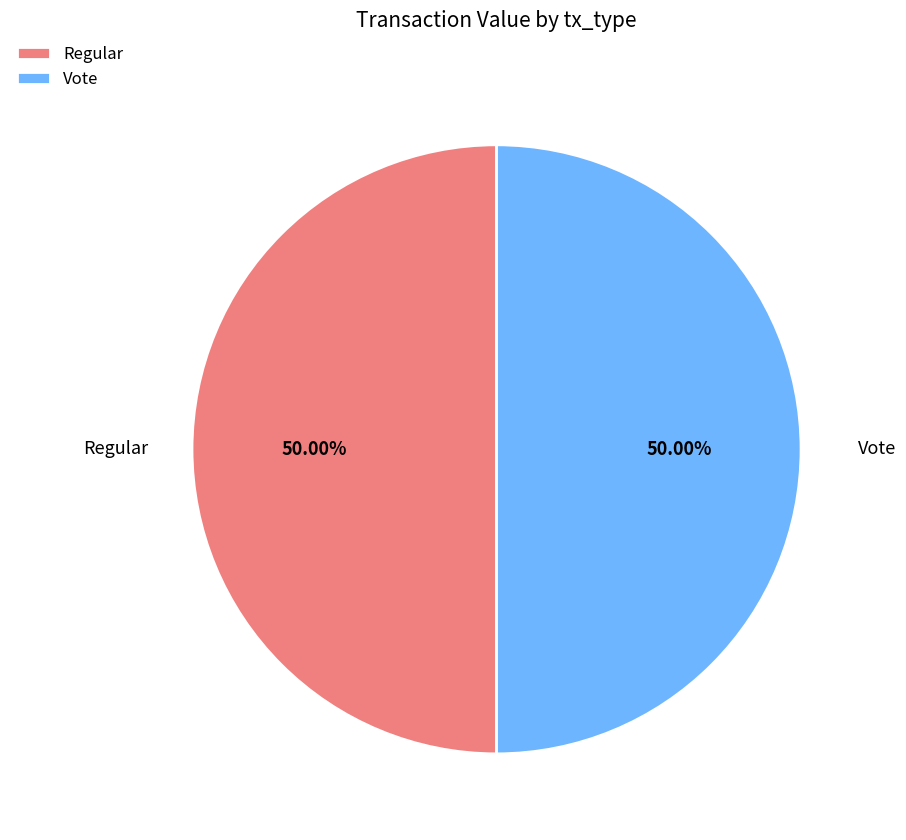

What is the ratio of the value at Regular to the value at Vote?

1.0